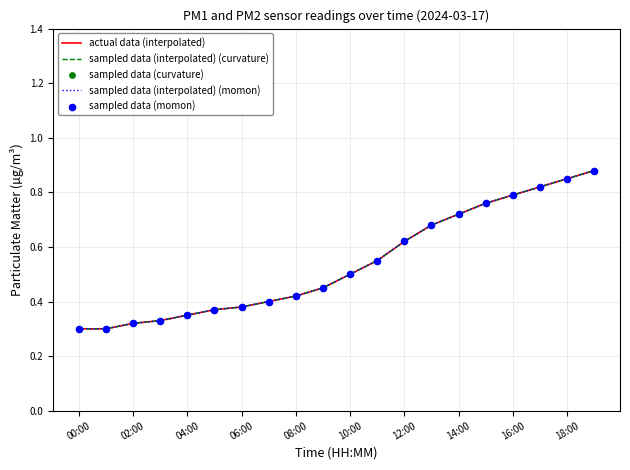

At how many categories does at least one series exceed 0?

20